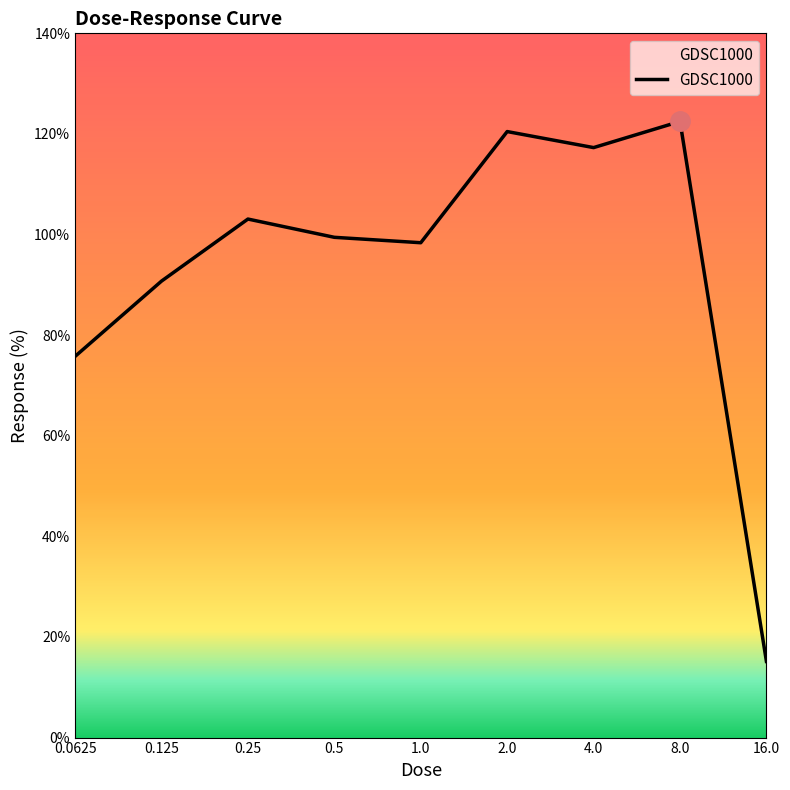

What is the smallest value displayed?

15.1